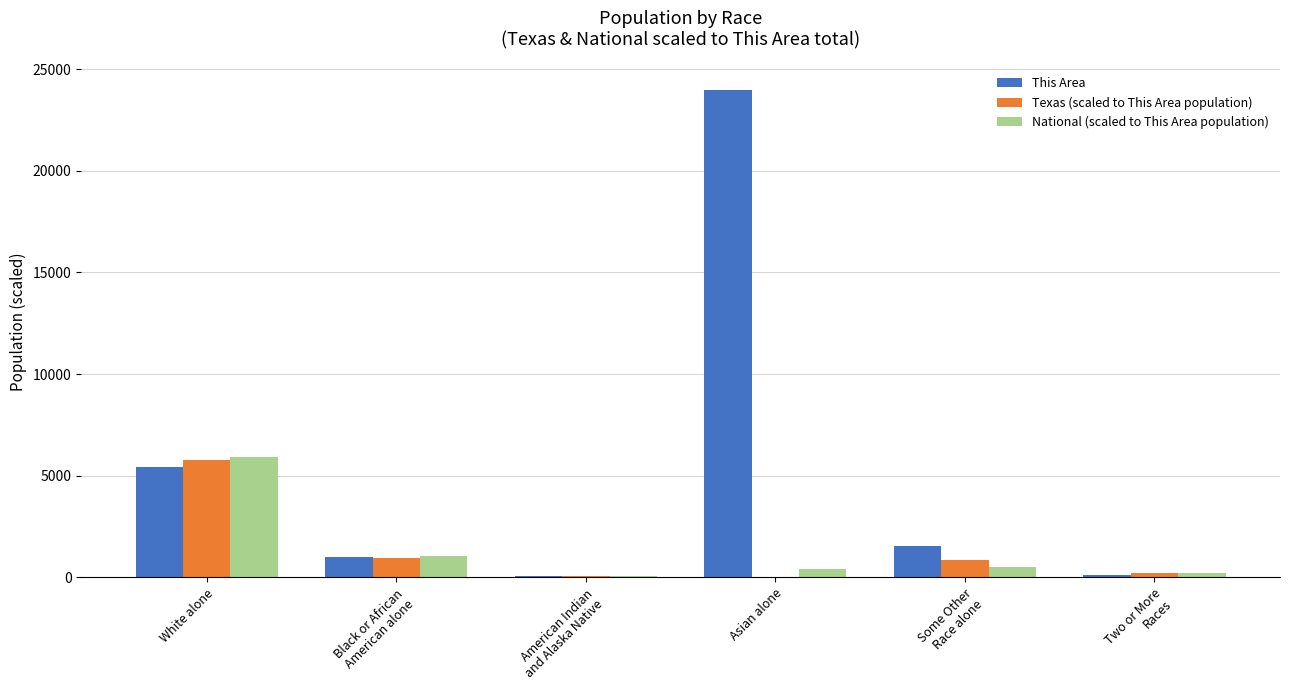

Which series has the largest total across all categories?

This Area